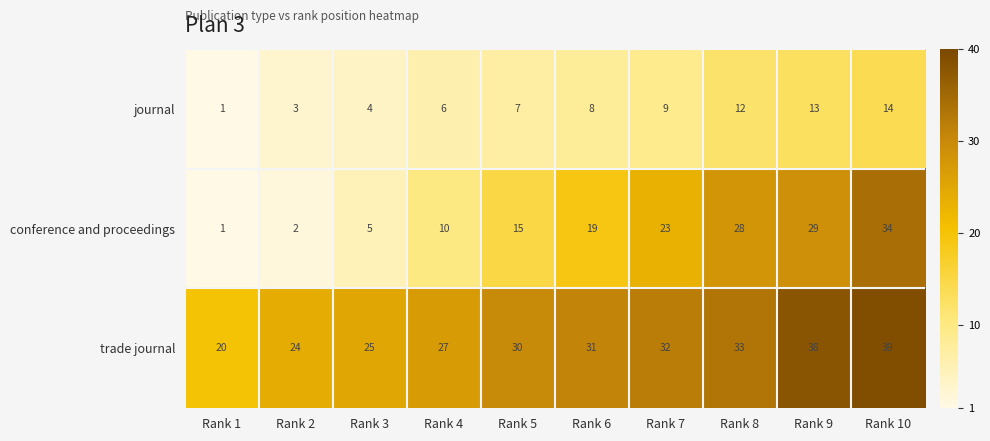

What is the minimum value shown in the chart?

1